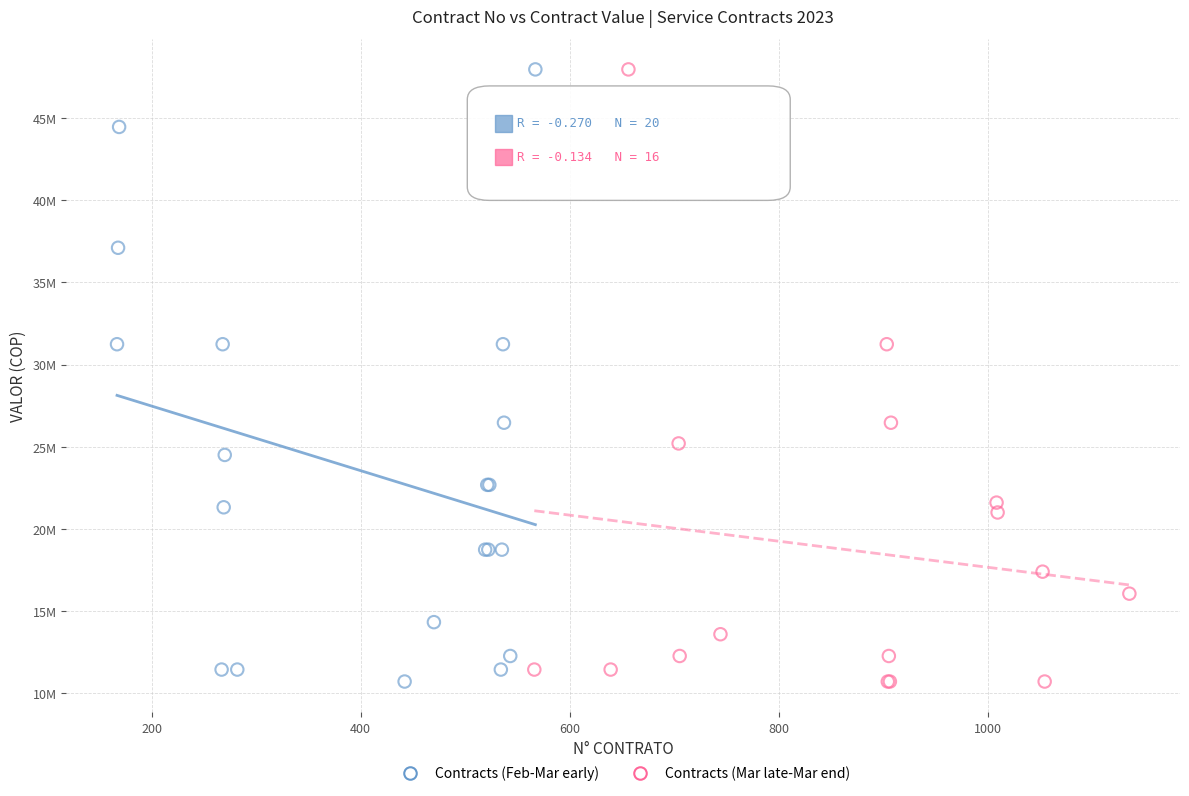

What are all the series names shown in the legend?

Contracts (Feb-Mar early), Contracts (Mar late-Mar end)